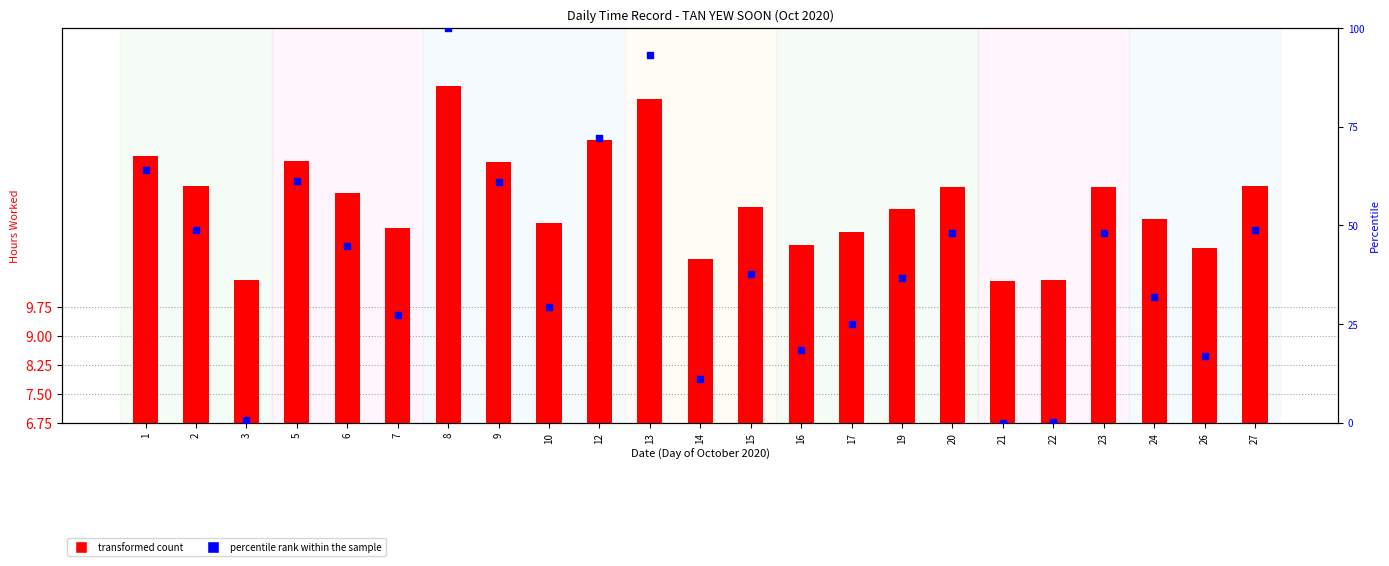

Is the value of percentile rank within the sample at 7 greater than the value of transformed count at 3?

Yes